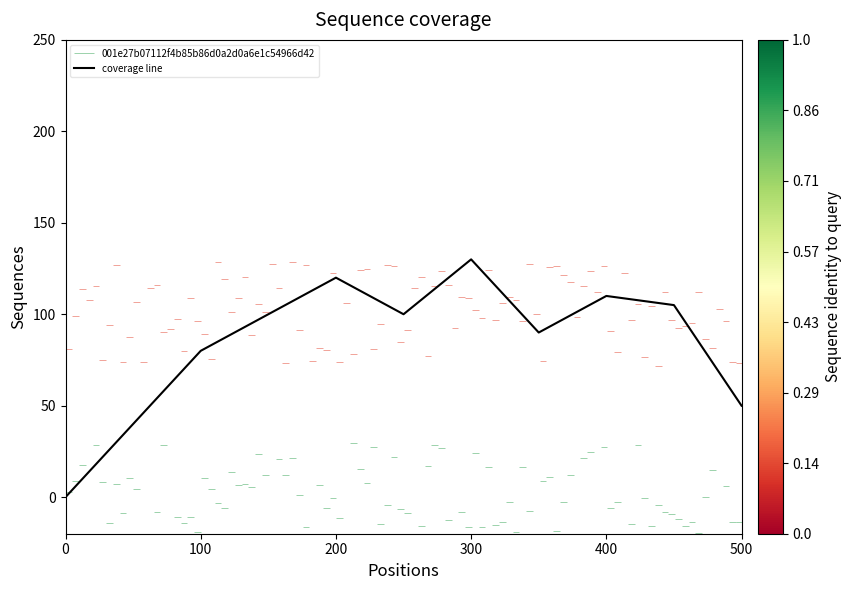

Approximately how many times larger is the value at 400 compared to 6?

1.2